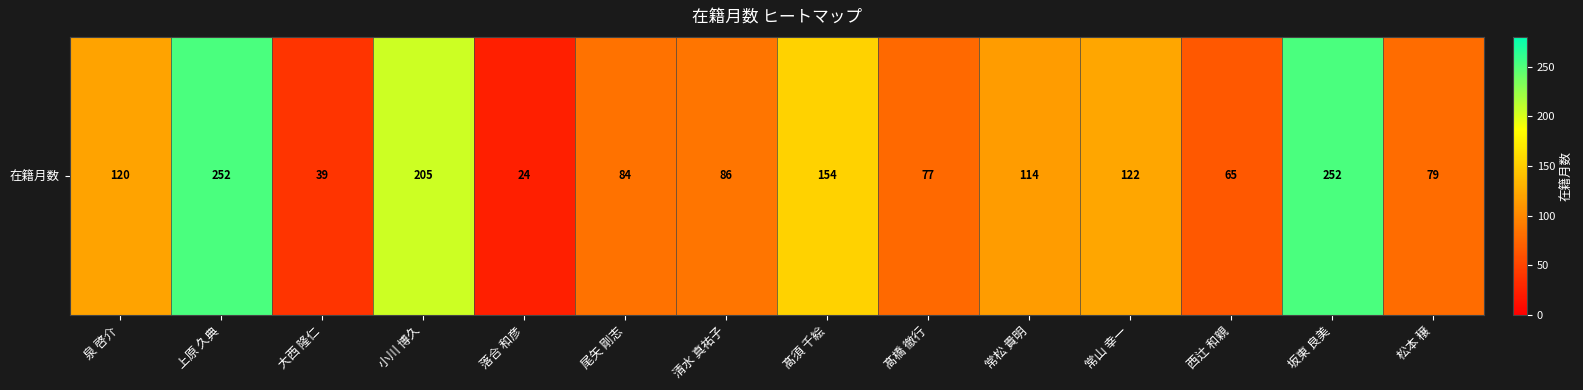

True or false: the data shows 154 at 髙須 千絵.

True